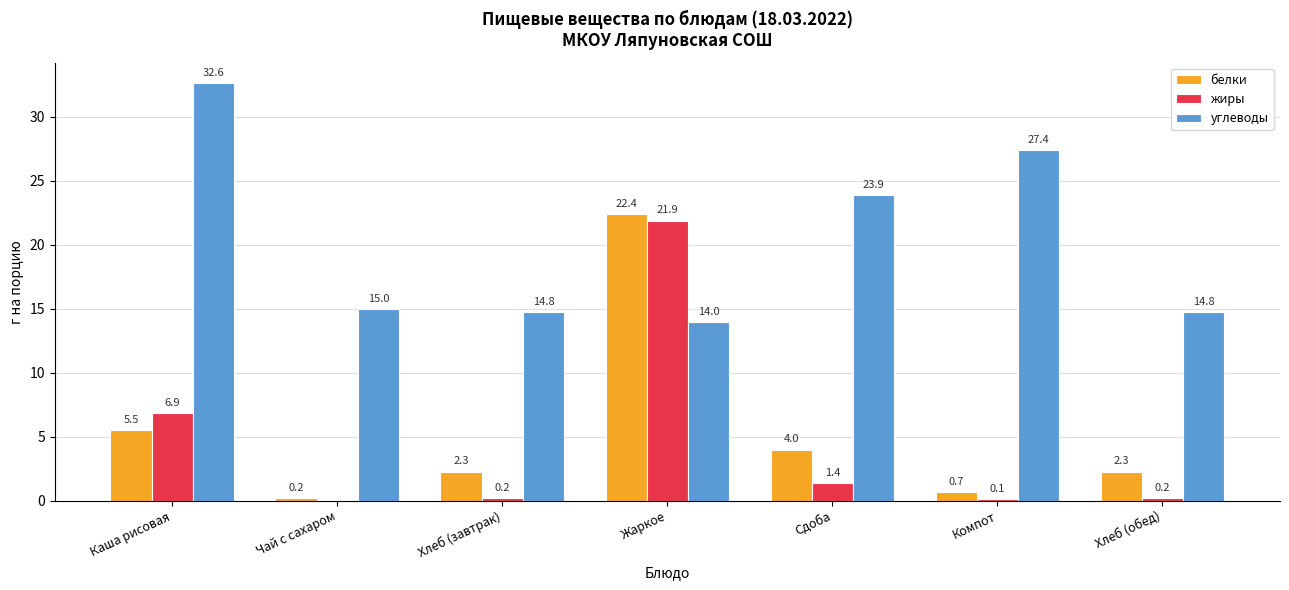

What is the maximum value shown in the chart?

32.6